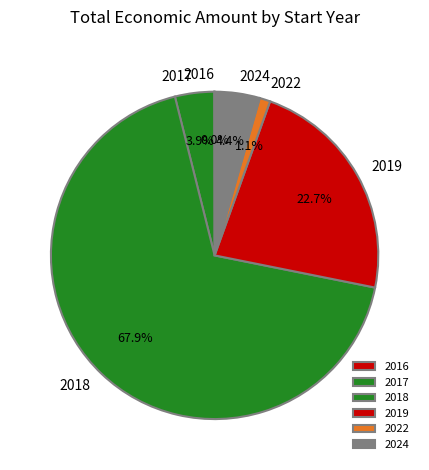

Which category has the biggest portion of the pie?

2018